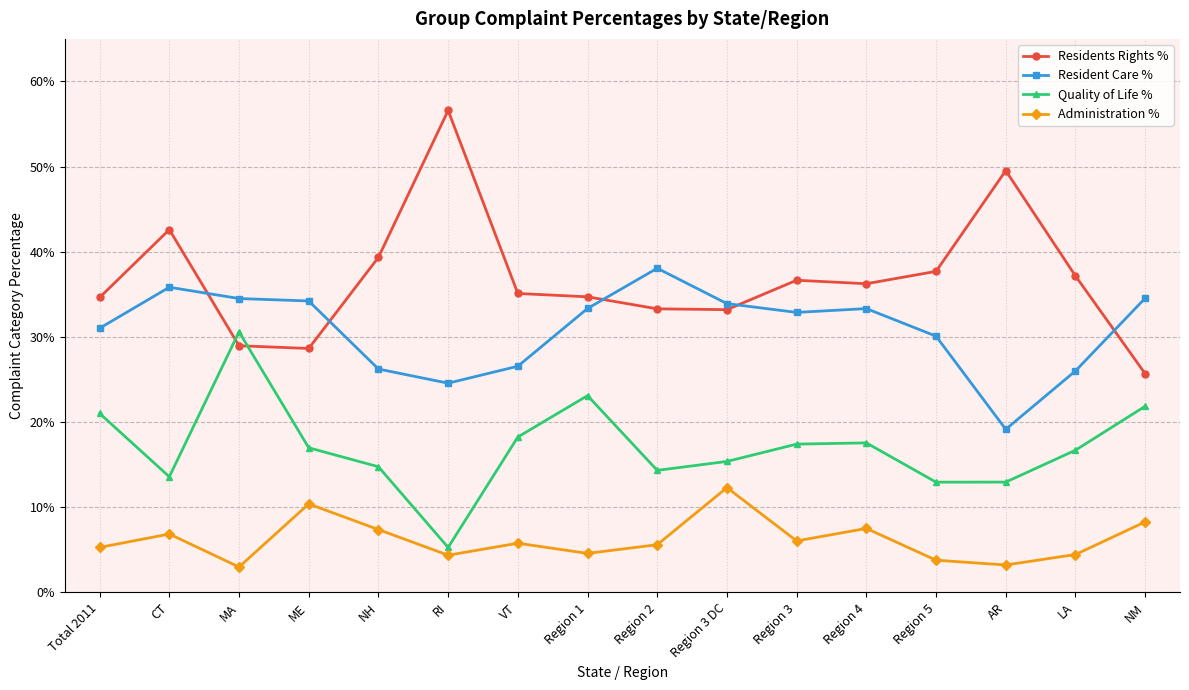

Rank the categories by Residents Rights % value from lowest to highest.

NM, ME, MA, Region 3 DC, Region 2, Total 2011, Region 1, VT, Region 4, Region 3, LA, Region 5, NH, CT, AR, RI